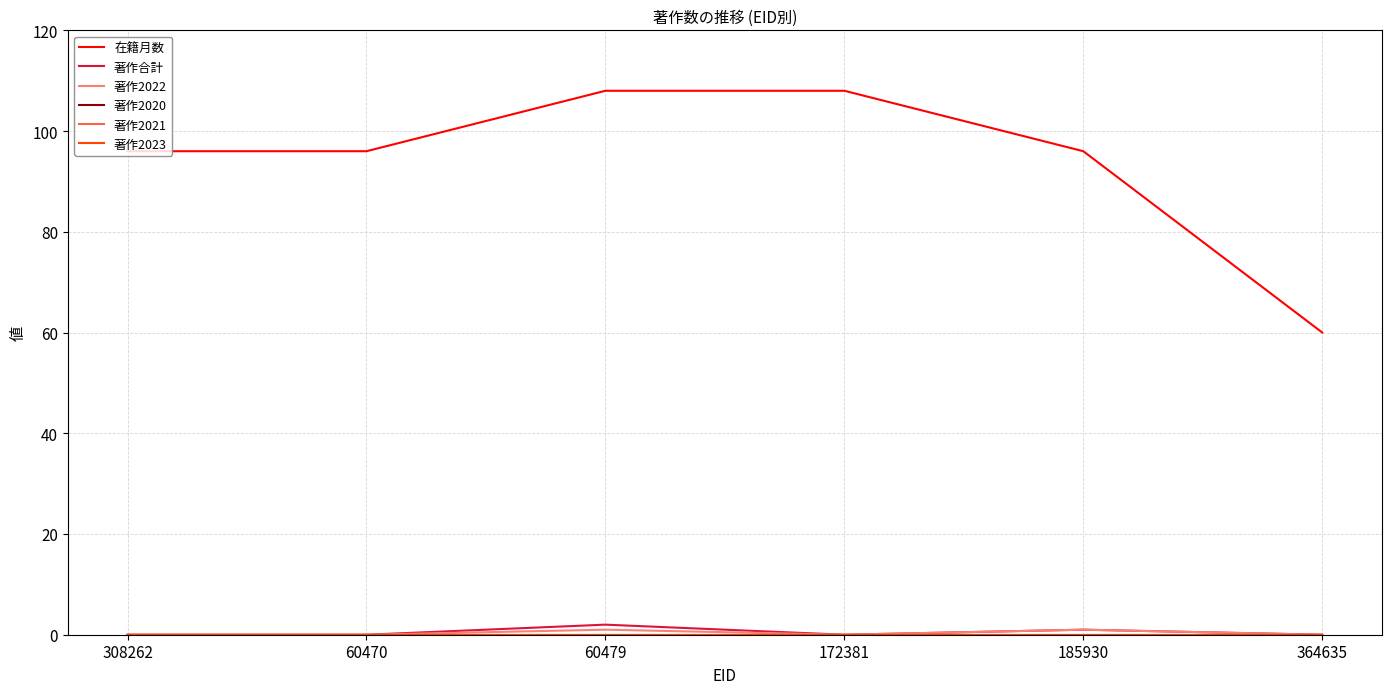

What is the label of the 1st point from the left?

308262